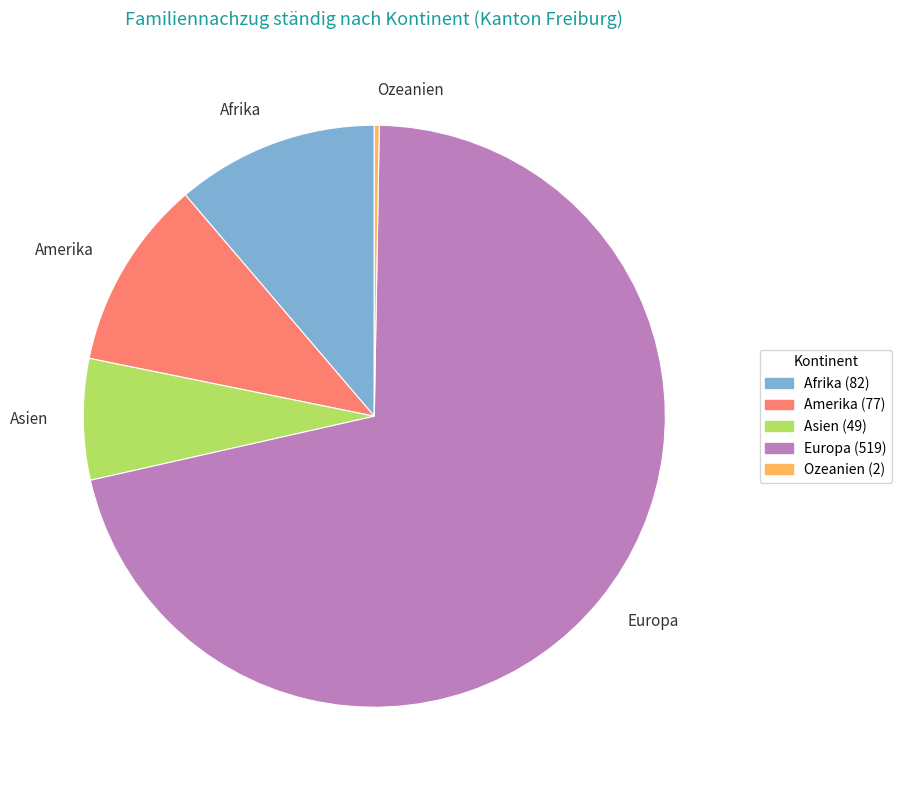

True or false: Asien accounts for 1% of the total.

False